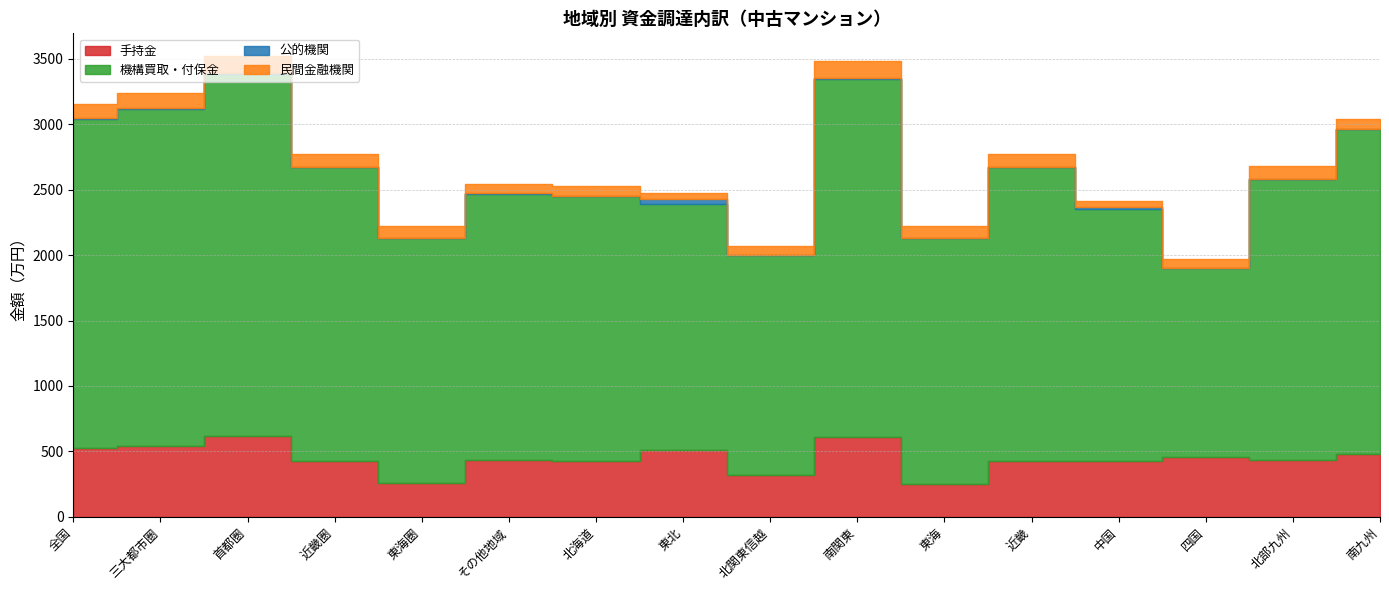

What is the total value across all series at 北部九州?

2683.9